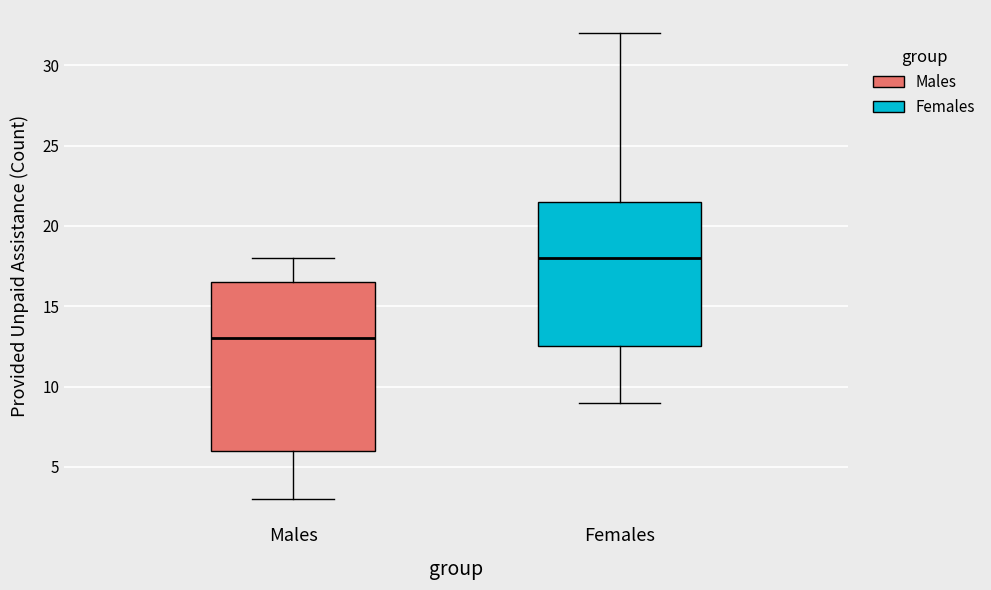

Reading left to right, read every box against the y-axis: the position of its median line, the range the box covers, and the ends of its whiskers. The values are not printed on the chart, so give them approximately, as read against the axis.

Males: median 13.0, box 6.0 to 16.5, whiskers 3.0 to 18.0
Females: median 18.0, box 12.5 to 21.5, whiskers 9.0 to 32.0